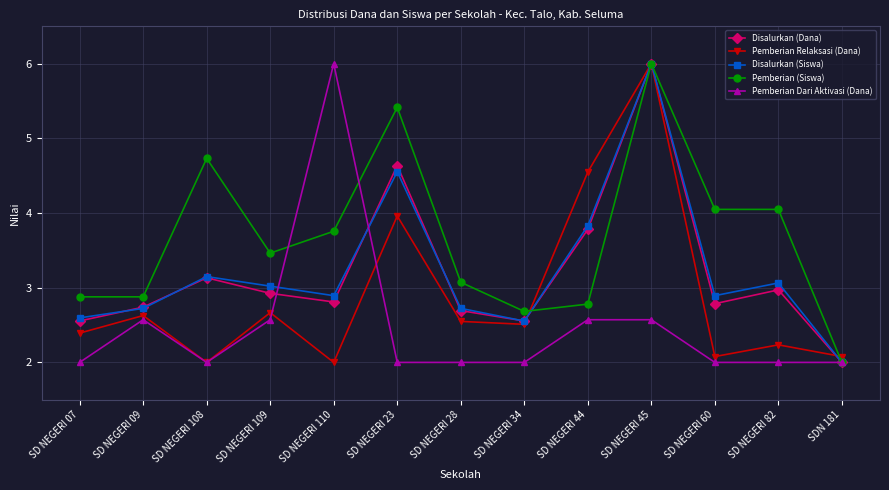

What is the average value of the Disalurkan (Dana) series?

3.2